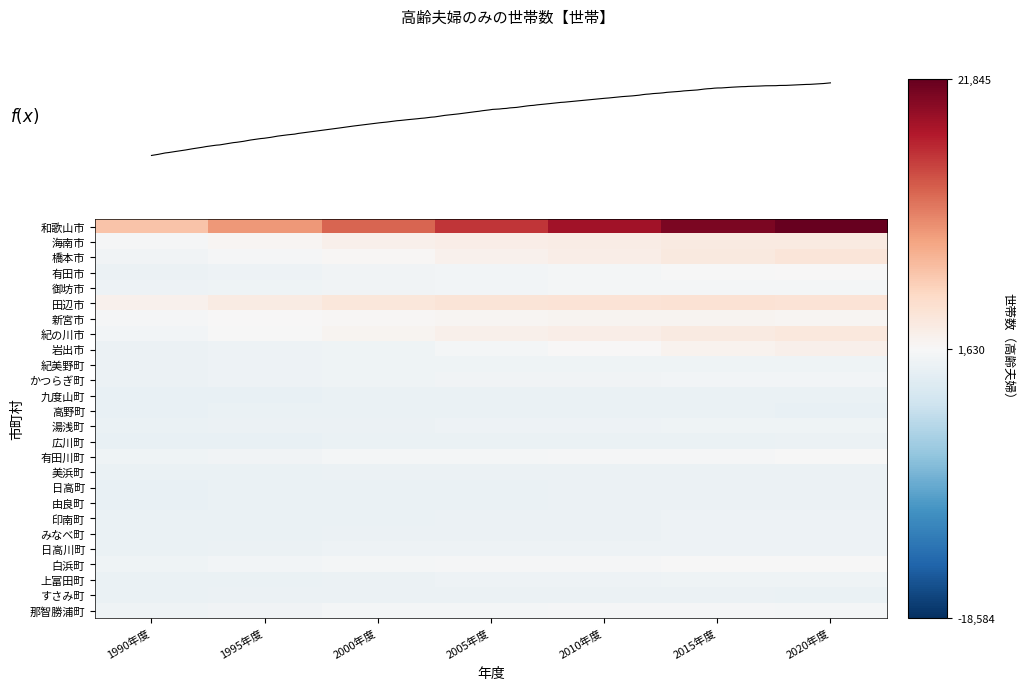

Where is 上富田町 nearest to the value 554?

2005年度